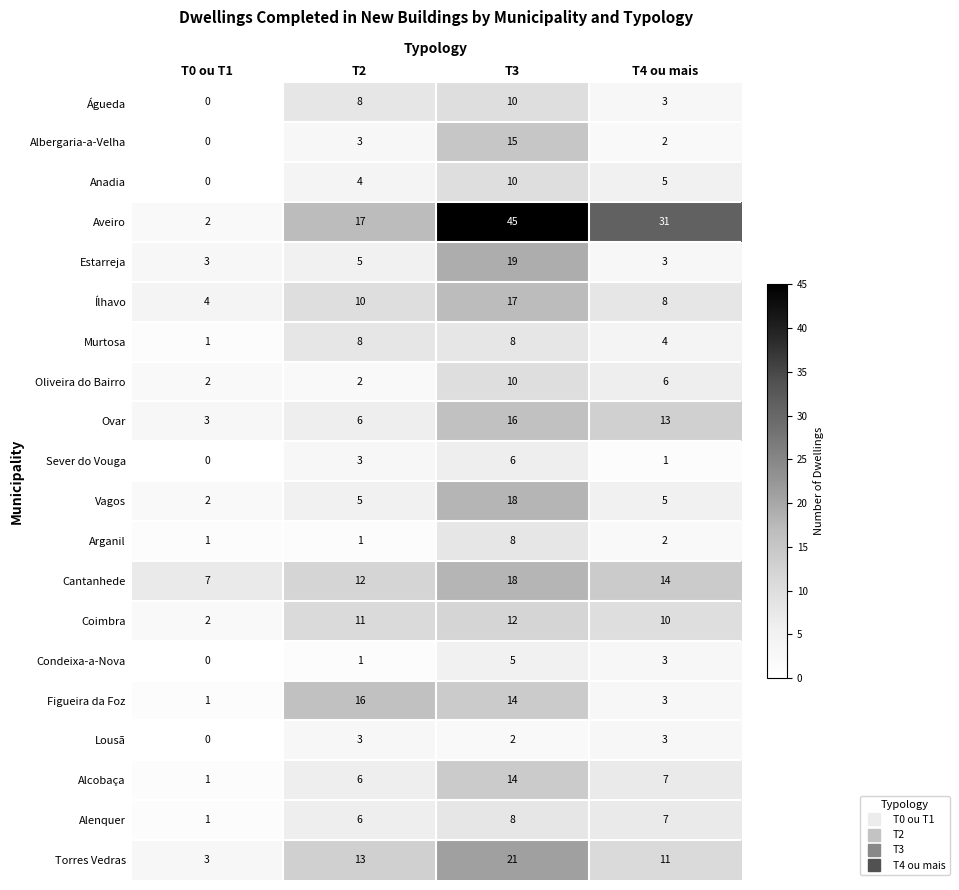

Is it true that Estarreja equals 19 at T3?

True